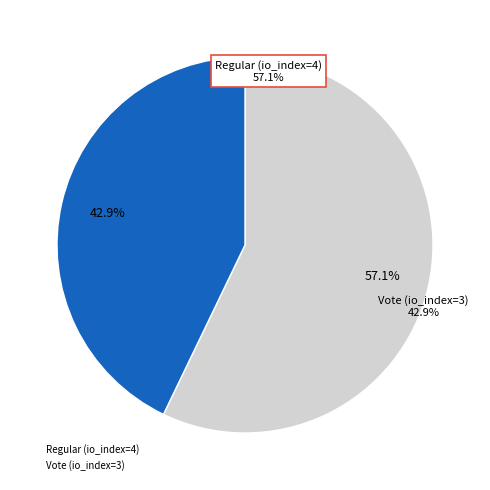

How many segments does this pie chart have?

2